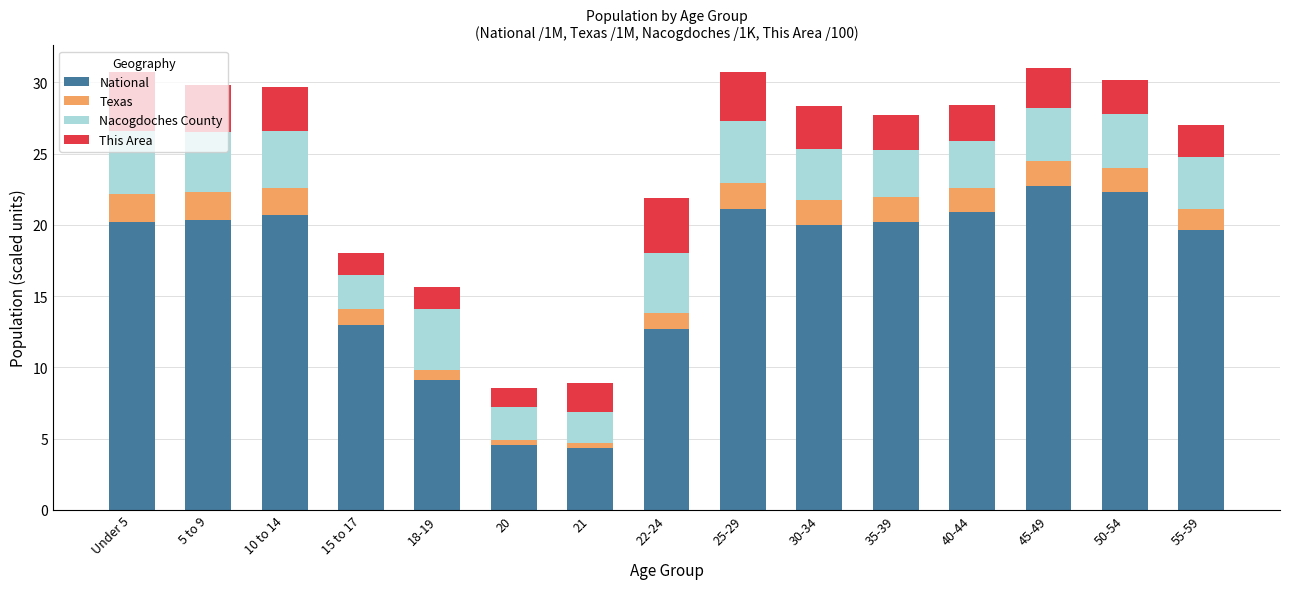

The National series shows 20.2 at 35-39. True or false?

True